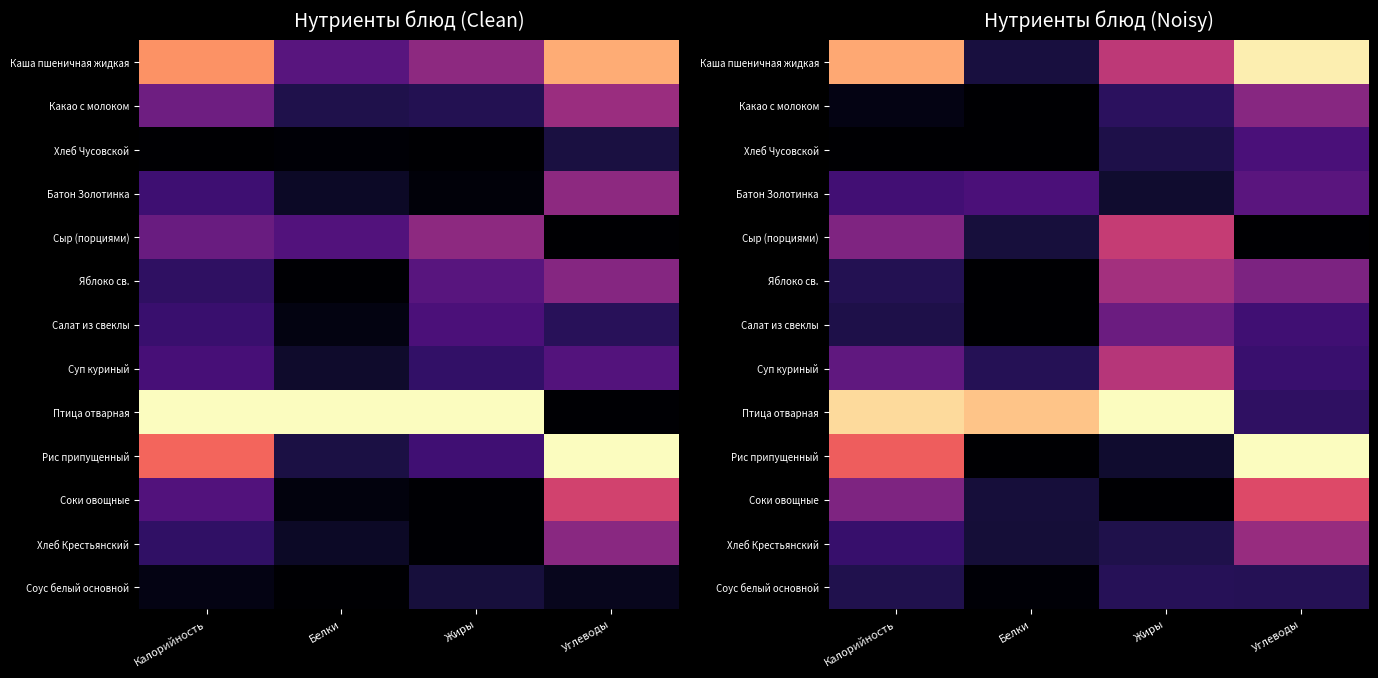

At how many categories does at least one series exceed 0?

4